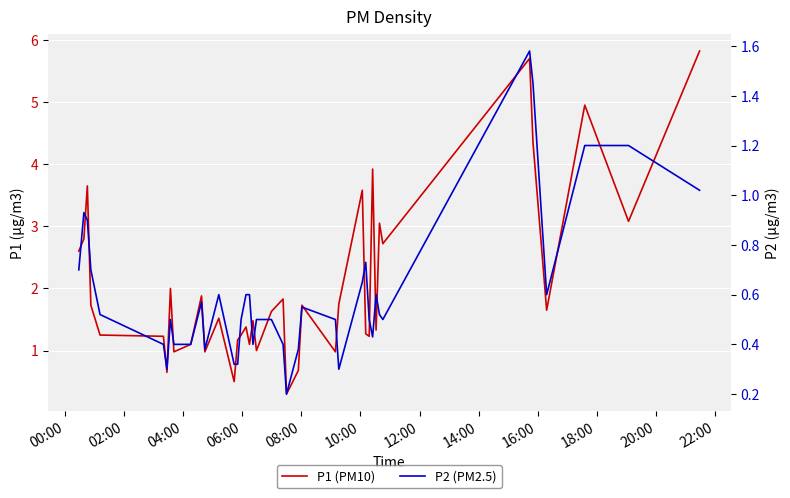

How many categories are shown in the chart?

40